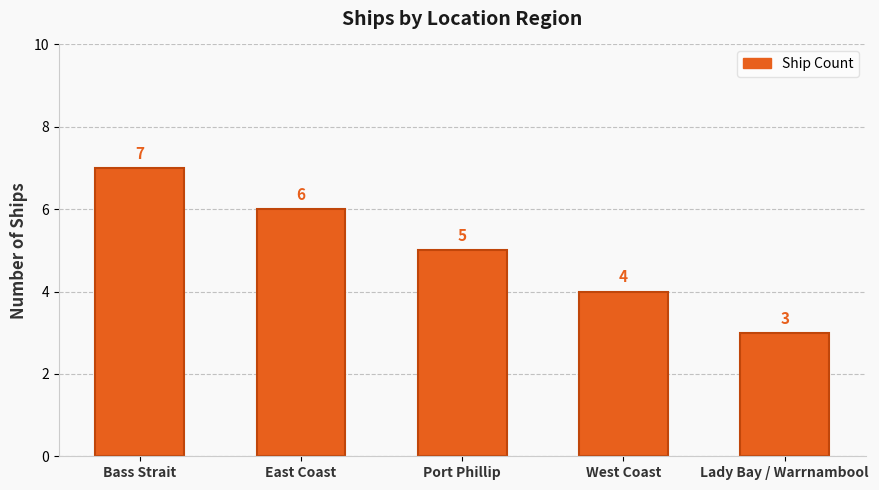

What is the value of the 2nd bar from the left?

6